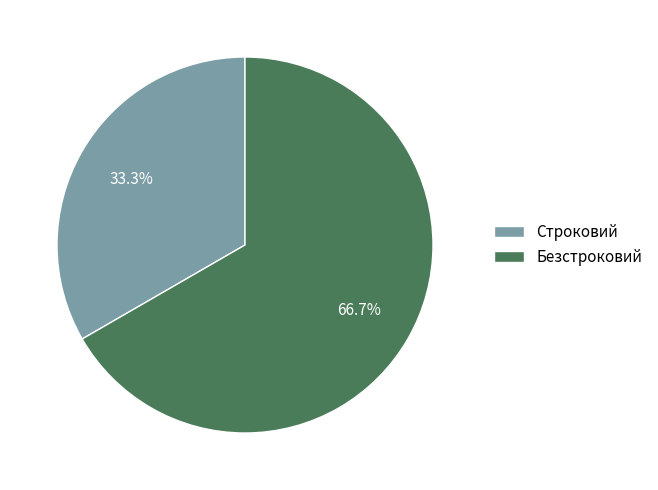

What percentage do Строковий and Безстроковий together represent?

100.0%